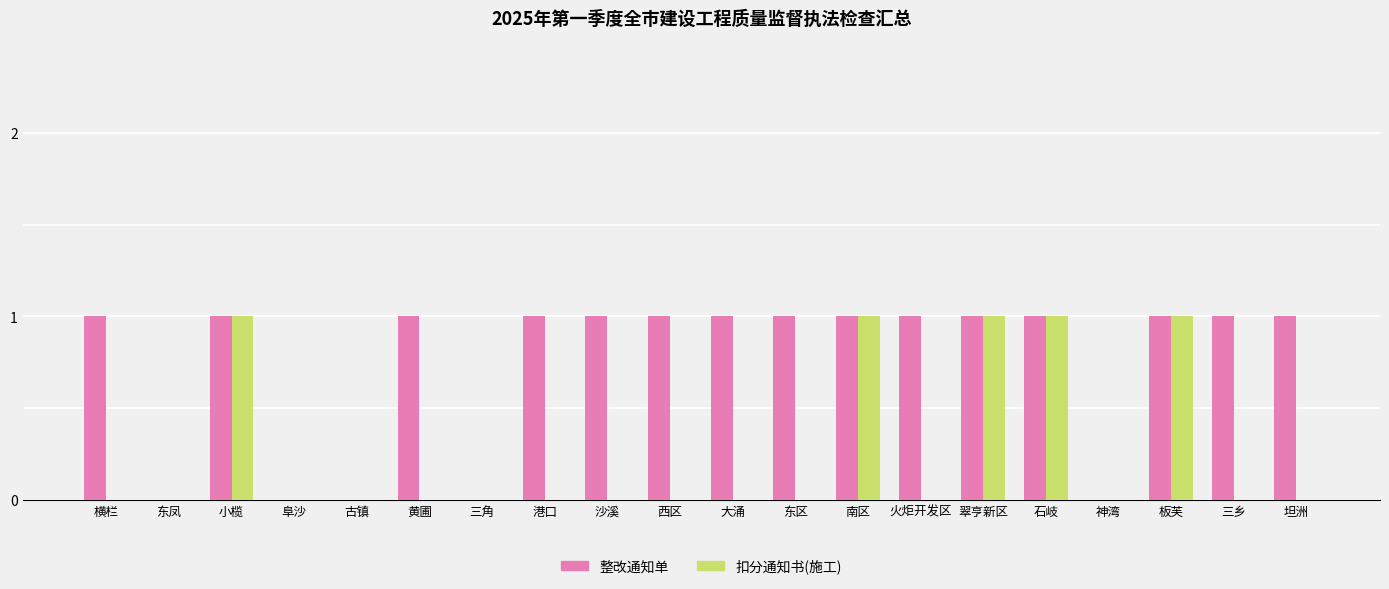

What is the difference between the 整改通知单 values at 南区 and 神湾?

1